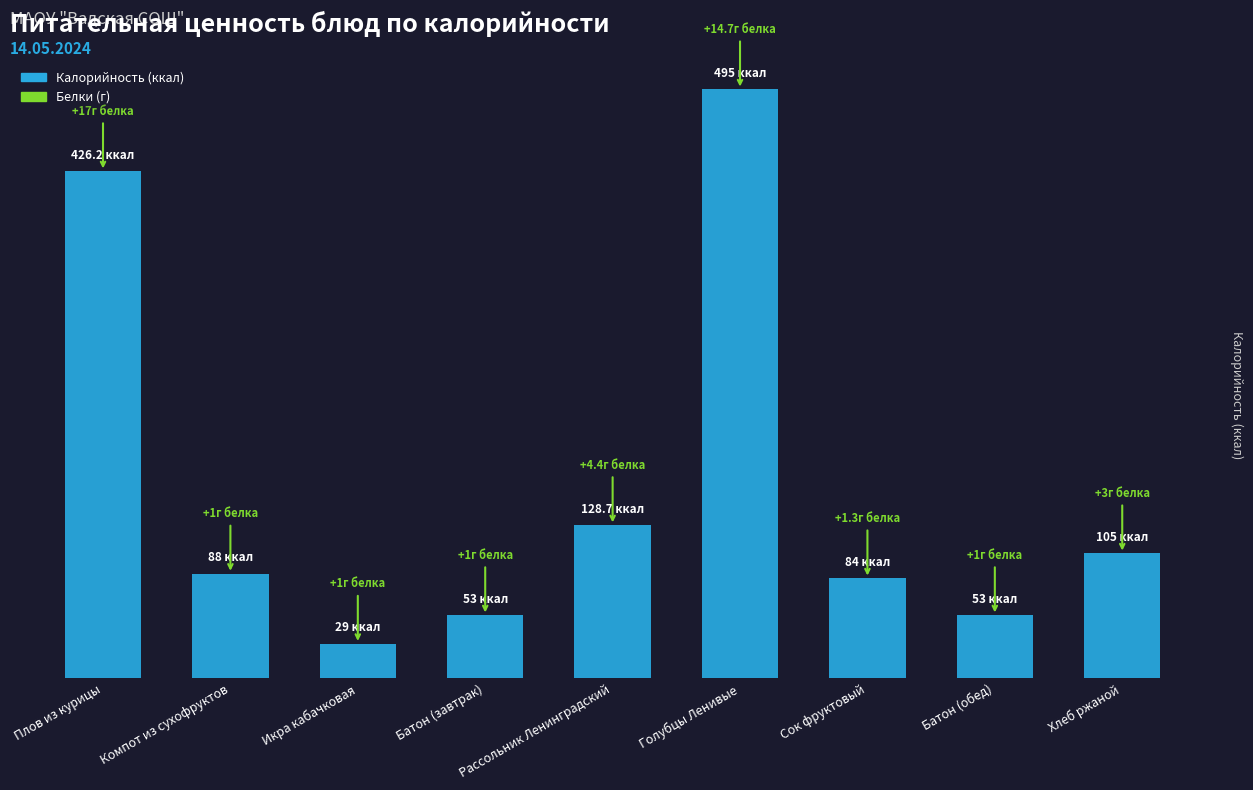

What position from the right is Икра кабачковая?

7